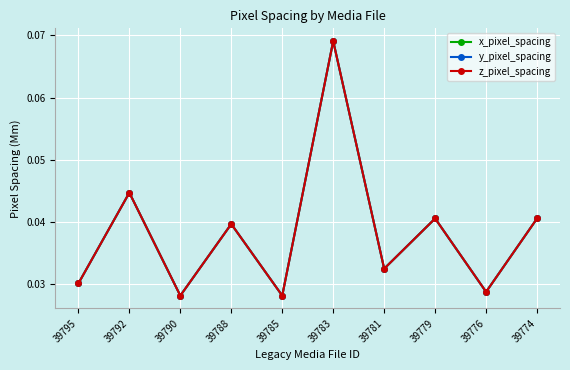

Does the chart have visible grid lines?

Yes